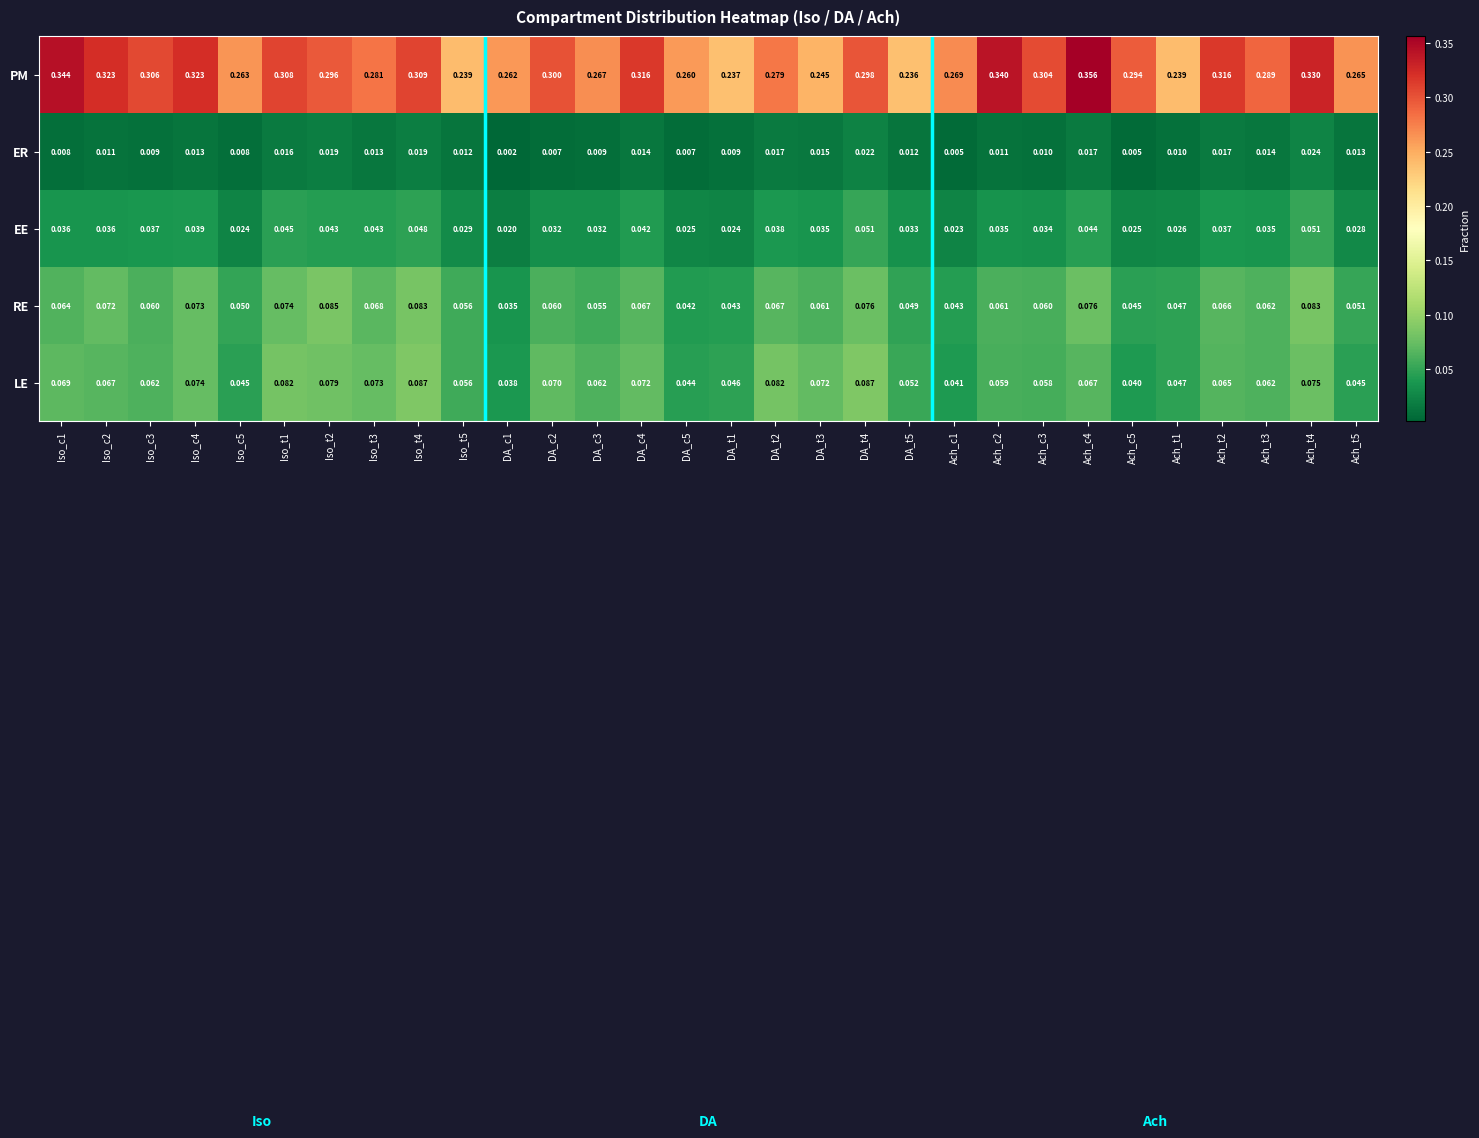

At how many categories does at least one series exceed 0?

30